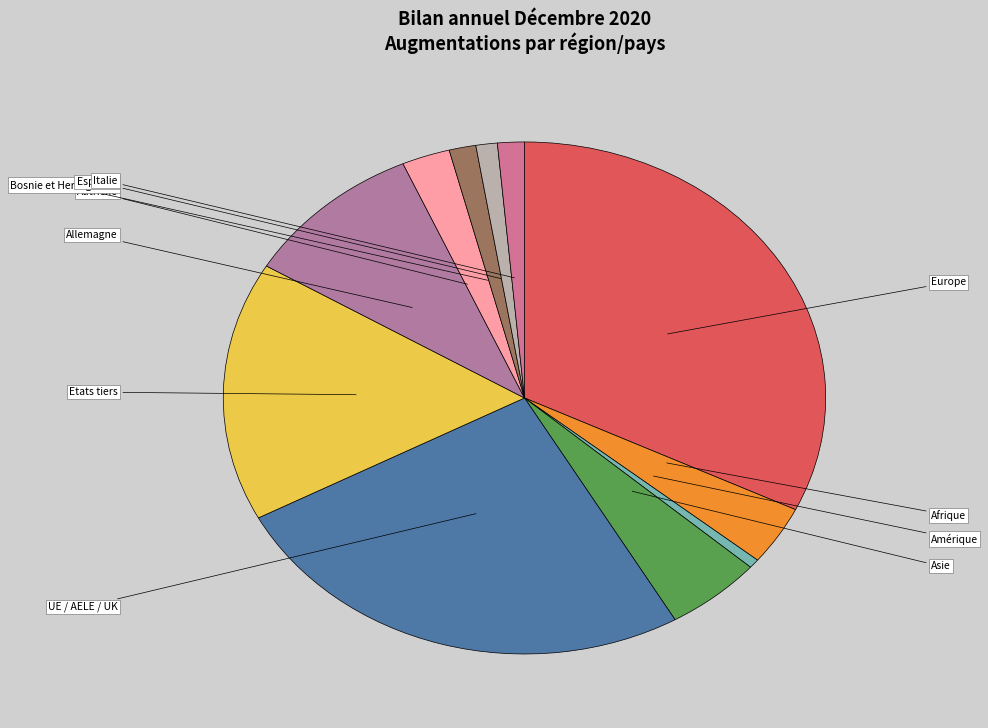

Count the number of slices in the pie.

11